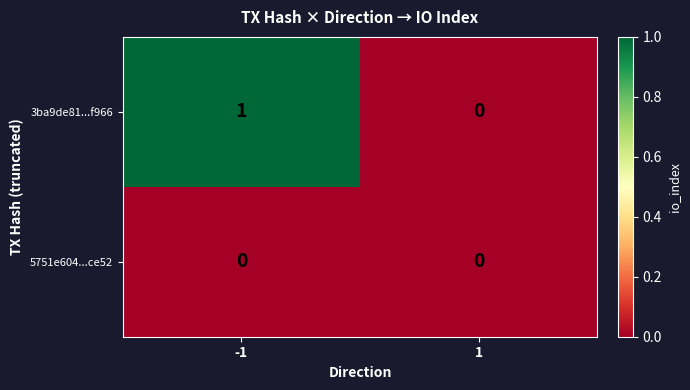

Rank the series by their average value, from lowest to highest.

5751e604...ce52, 3ba9de81...f966